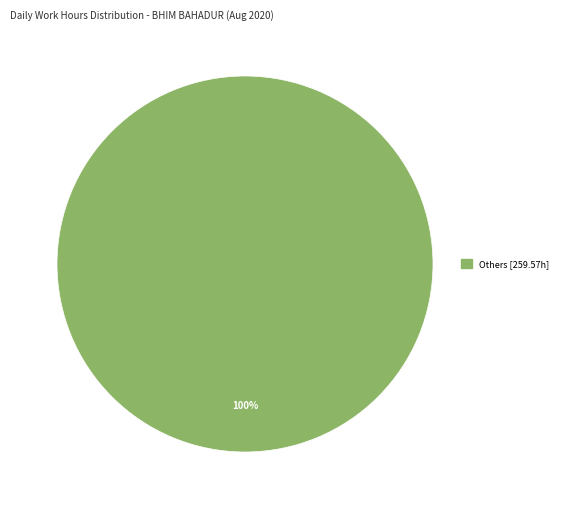

Is it true that Others [259.57h] is 92% of the pie?

False